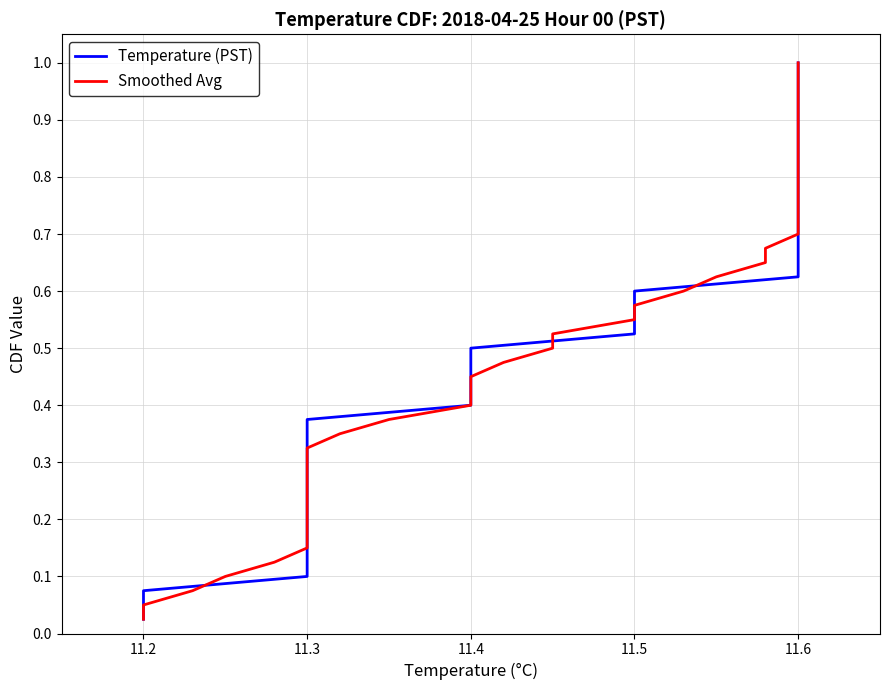

What is the maximum value shown in the chart?

1.0